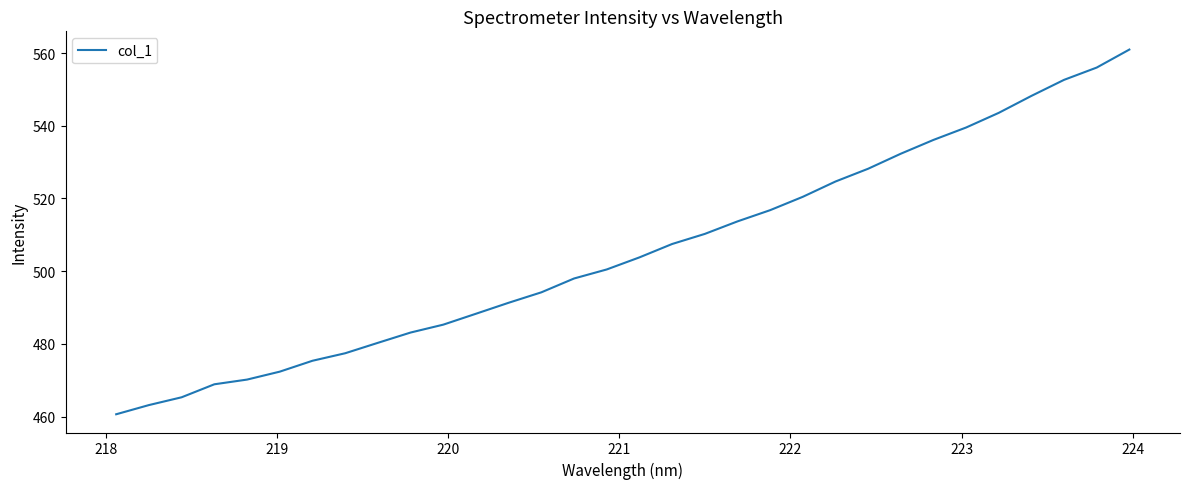

What is the greatest value displayed?

561.0